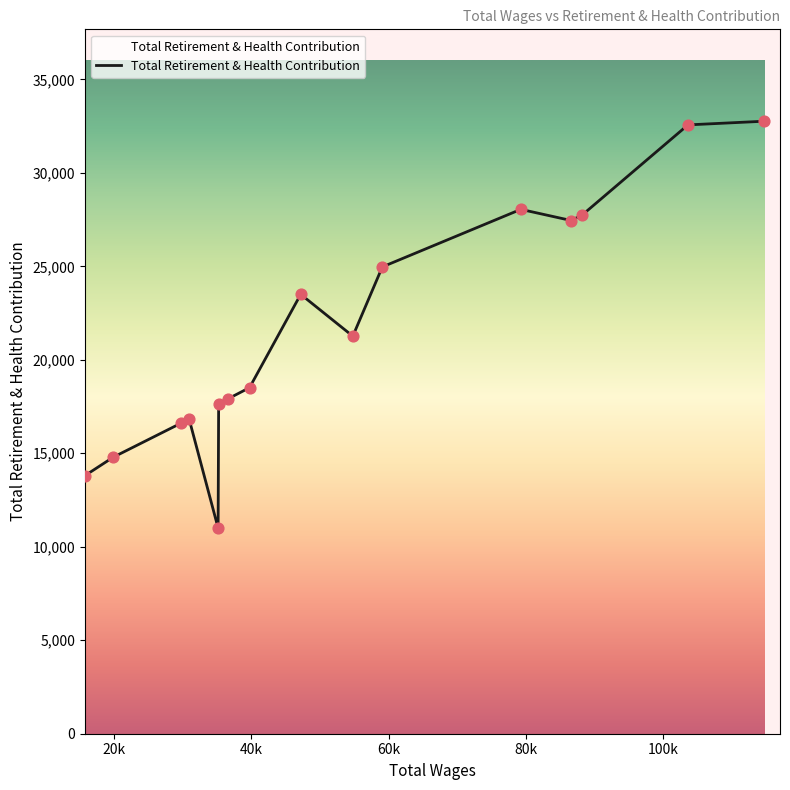

What is the minimum value shown in the chart?

11000